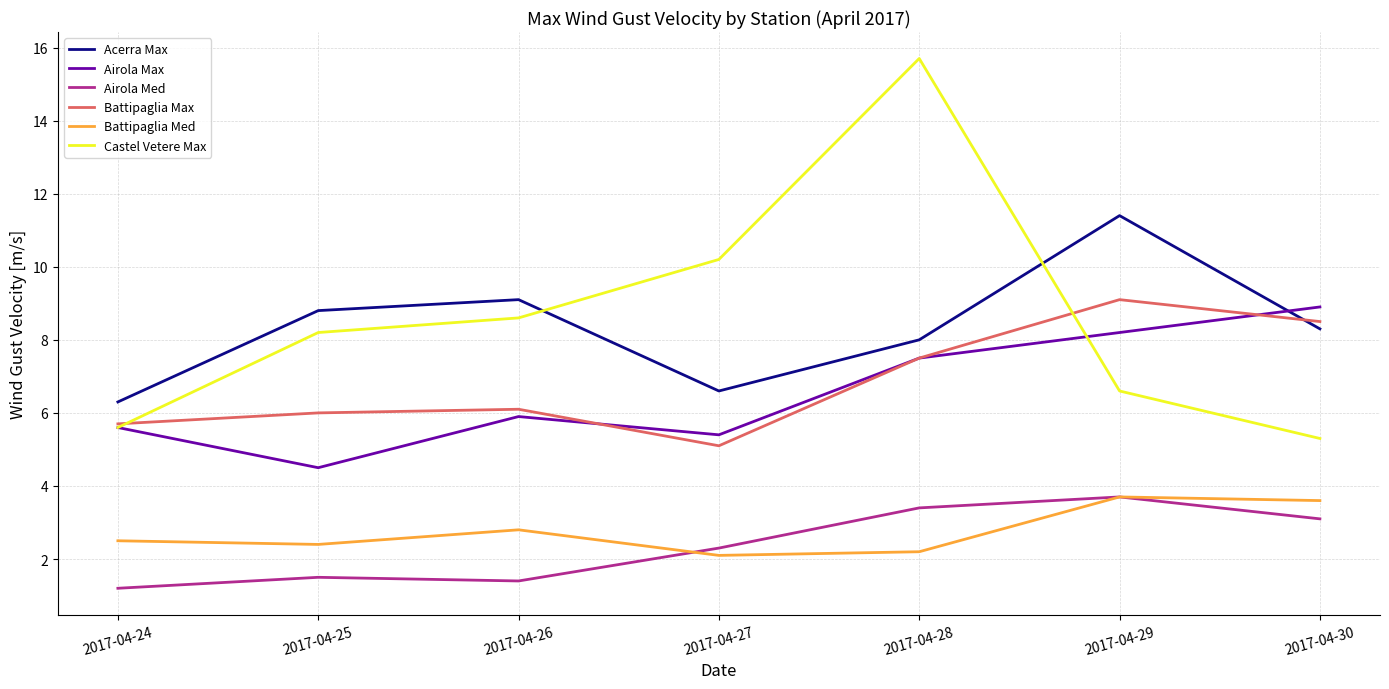

Which series changed the most between 2017-04-27 and 2017-04-30?

Castel Vetere Max